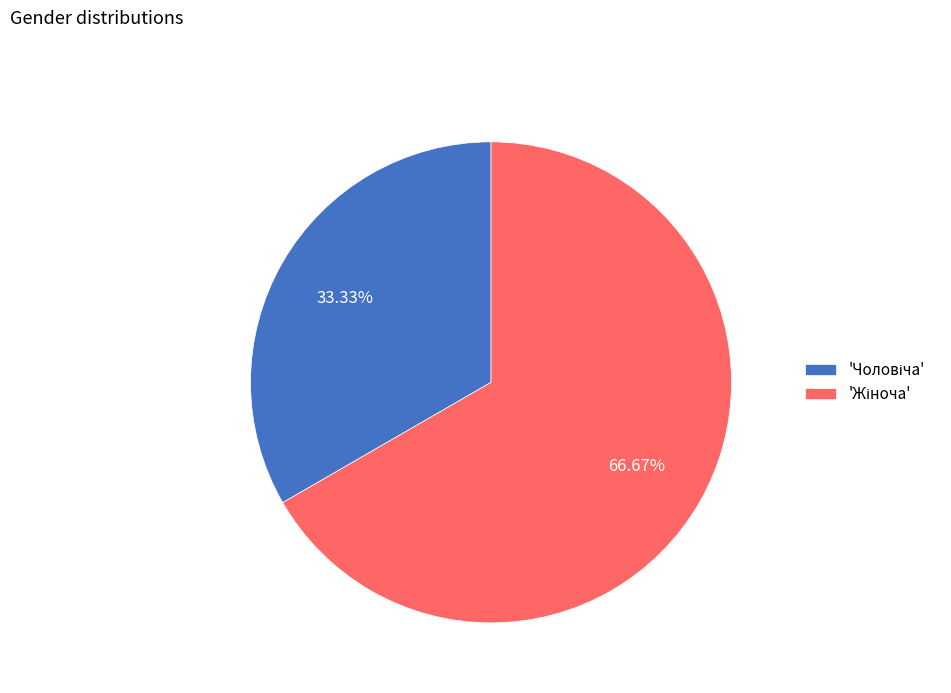

Is there any slice that represents more than half of the pie?

Yes